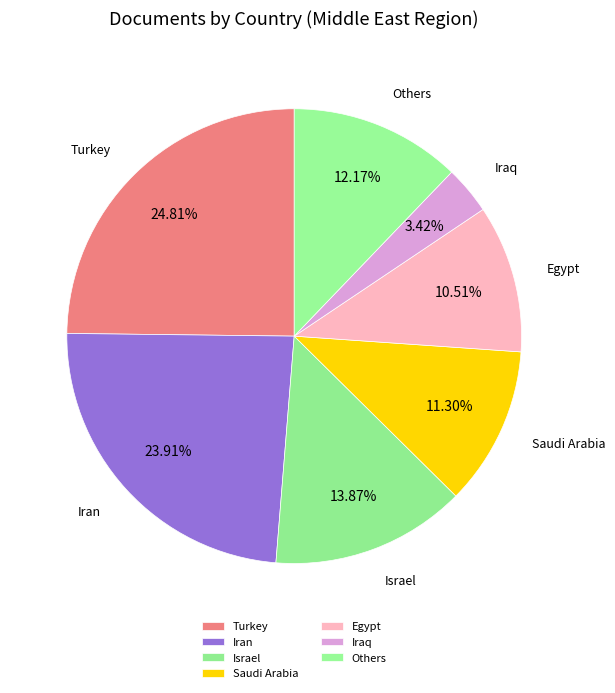

How much of the chart is everything except Saudi Arabia?

88.7%